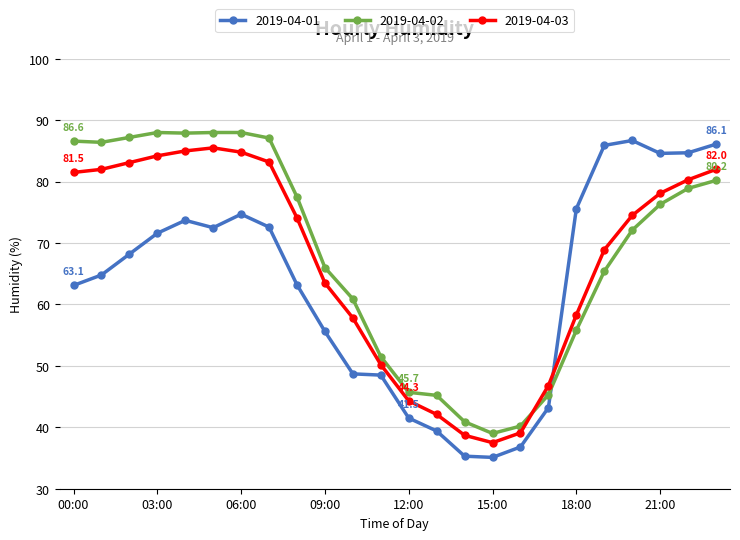

What is the difference between the second highest and second lowest values in the 2019-04-03 series?

46.3